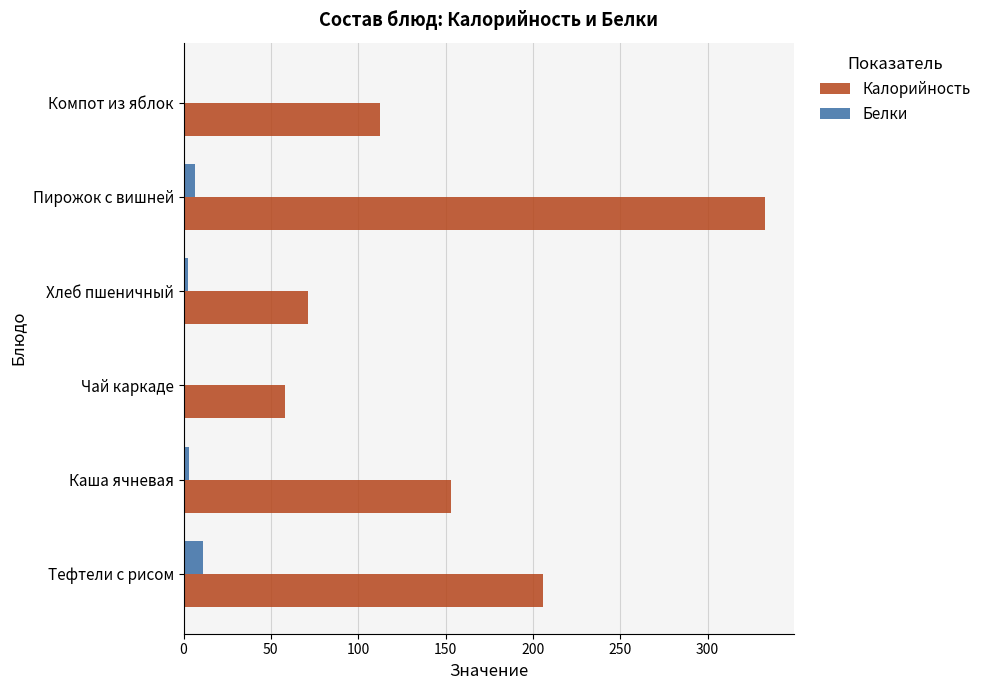

At which category is the sum across all series the highest?

Пирожок с вишней